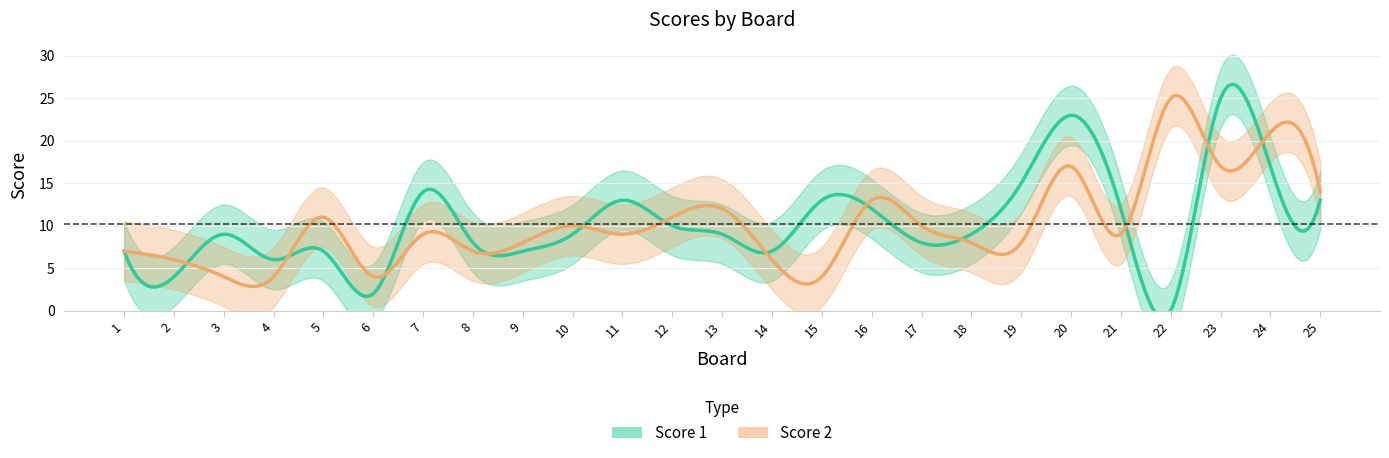

Which series ends up on top after the final intersection of Score 2 and Score 1?

Score 2